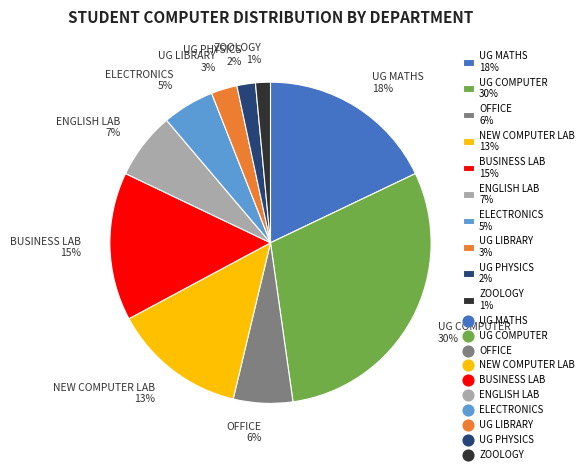

The BUSINESS LAB slice represents 15% of the pie. True or false?

True